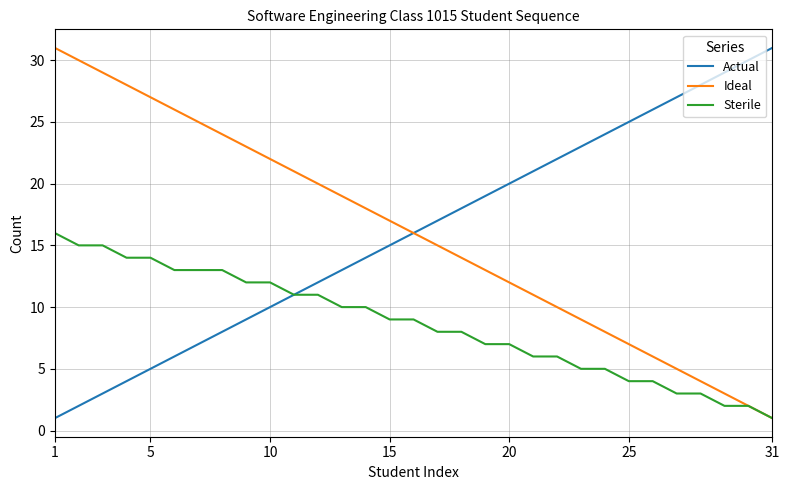

What is the greatest value displayed?

31